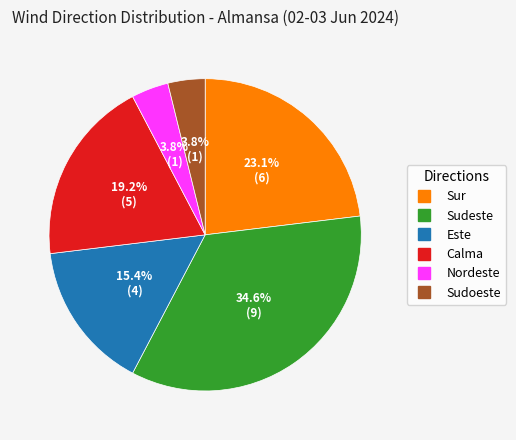

The Calma slice represents 26% of the pie. True or false?

False